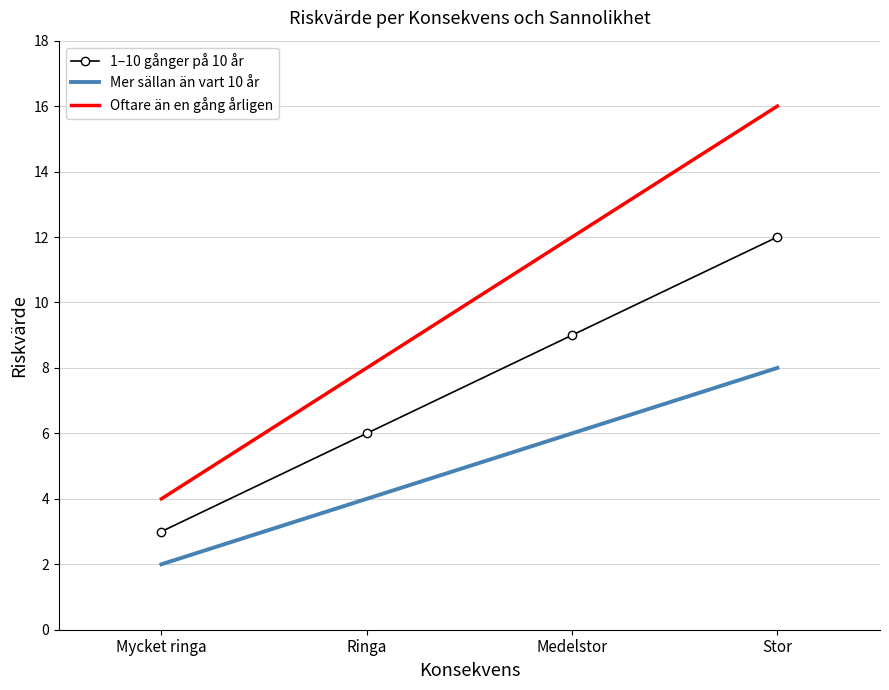

How many categories are shown in the chart?

4